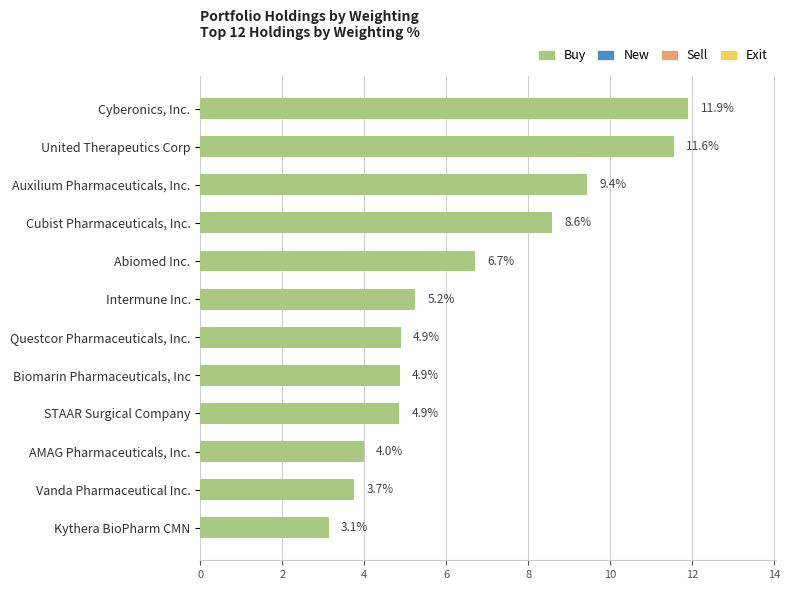

Is it true that the value at Kythera BioPharm CMN is 2.0?

False